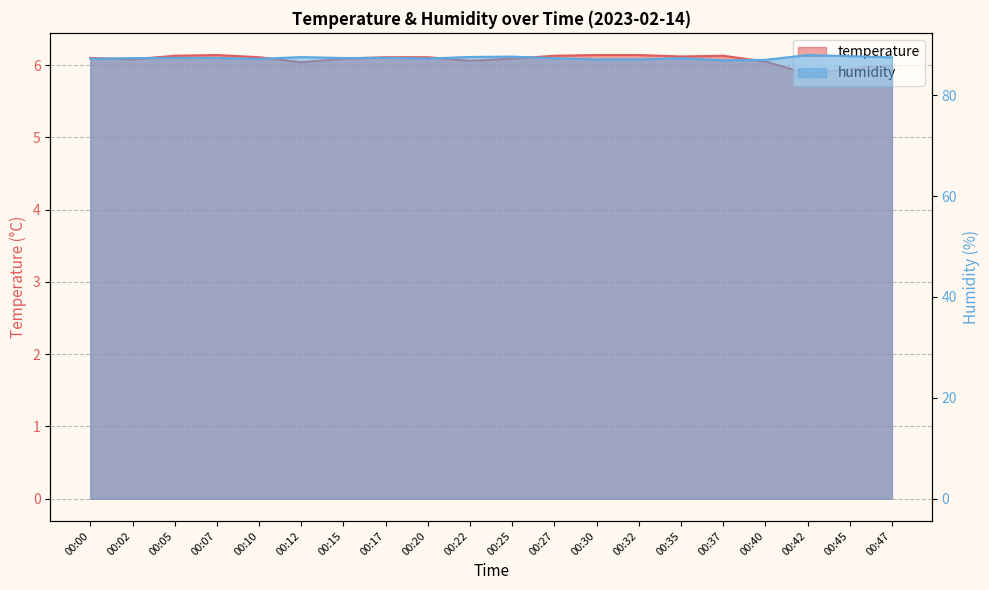

The temperature series shows 2.1 at 00:30. True or false?

False